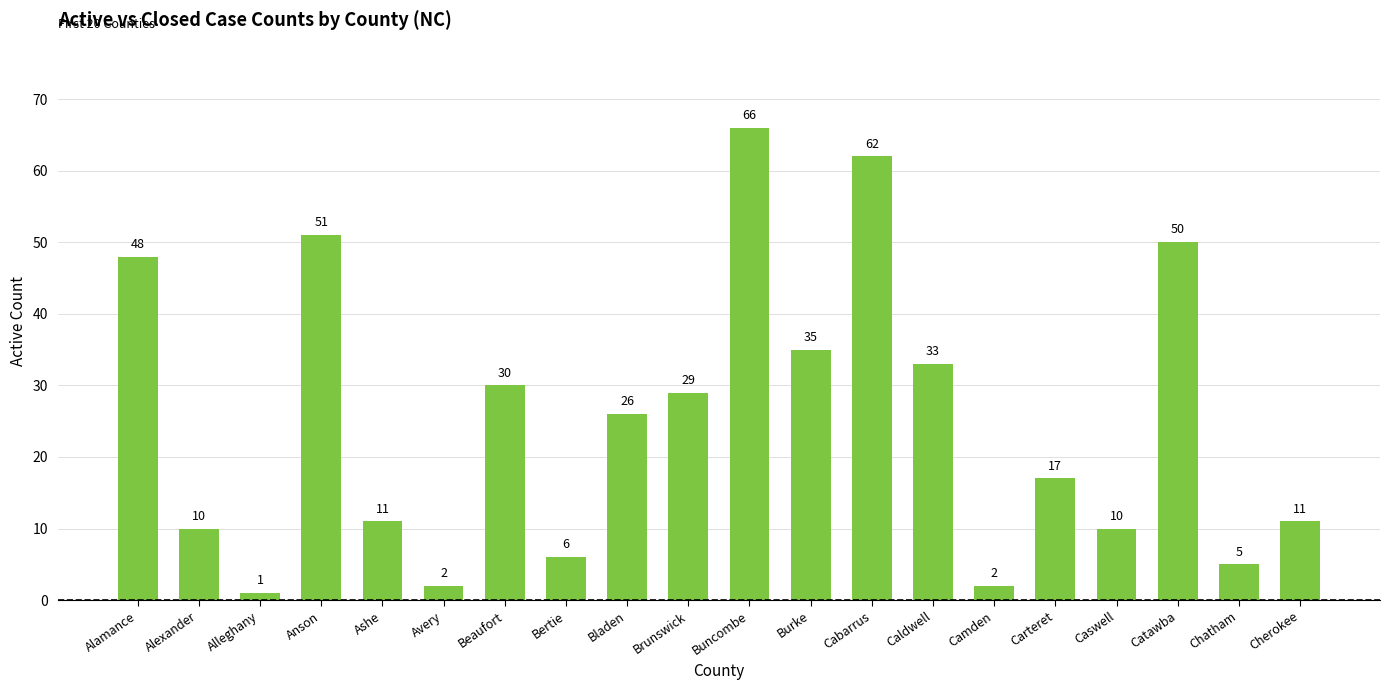

The chart shows a value of 50 at Catawba. True or false?

True